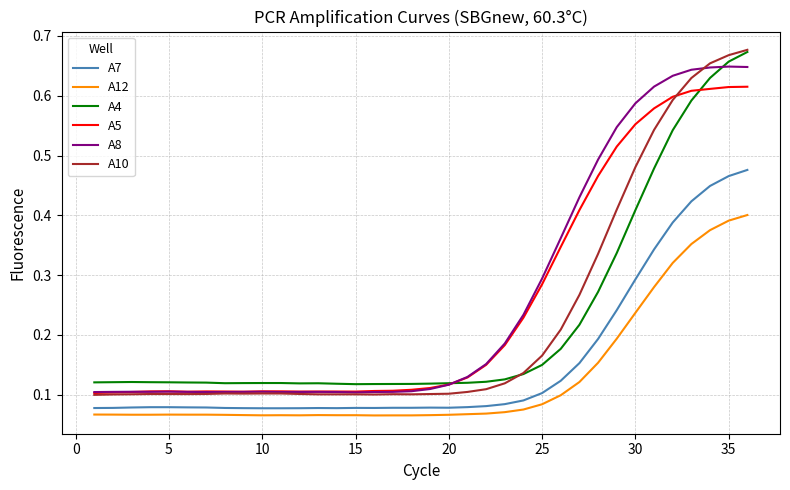

What are all the series names shown in the legend?

A7, A12, A4, A5, A8, A10